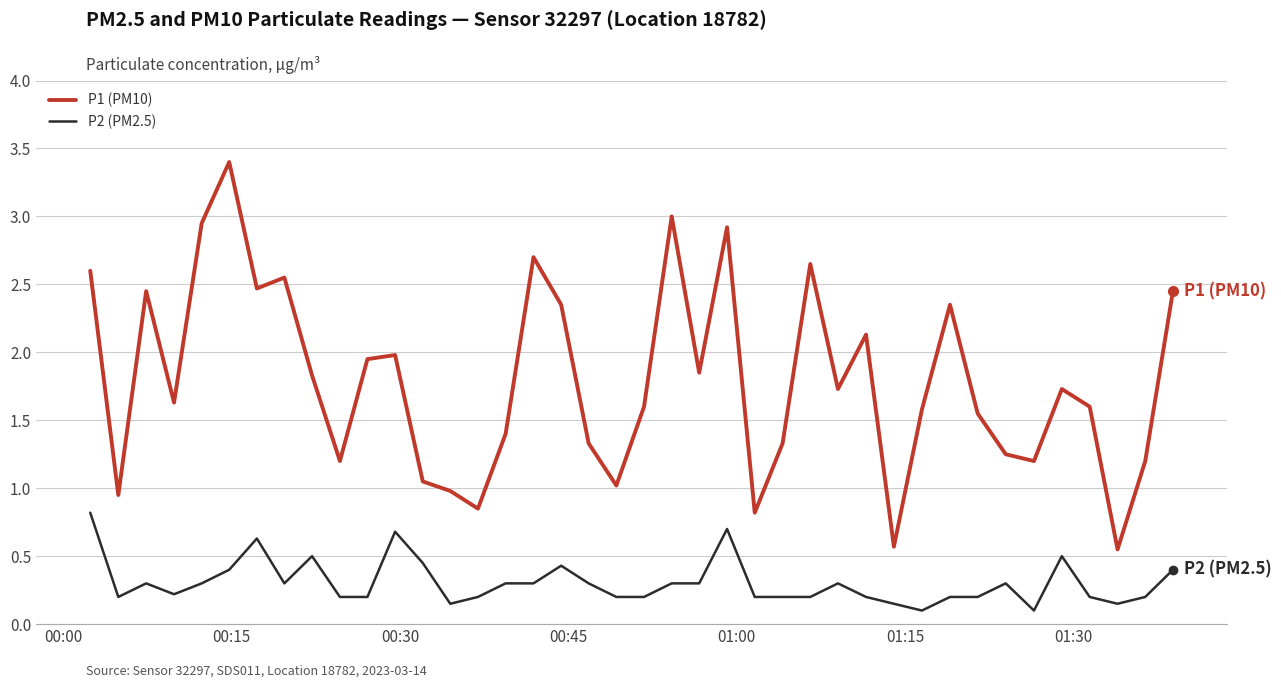

What is the average value of the P2 (PM2.5) series?

0.3